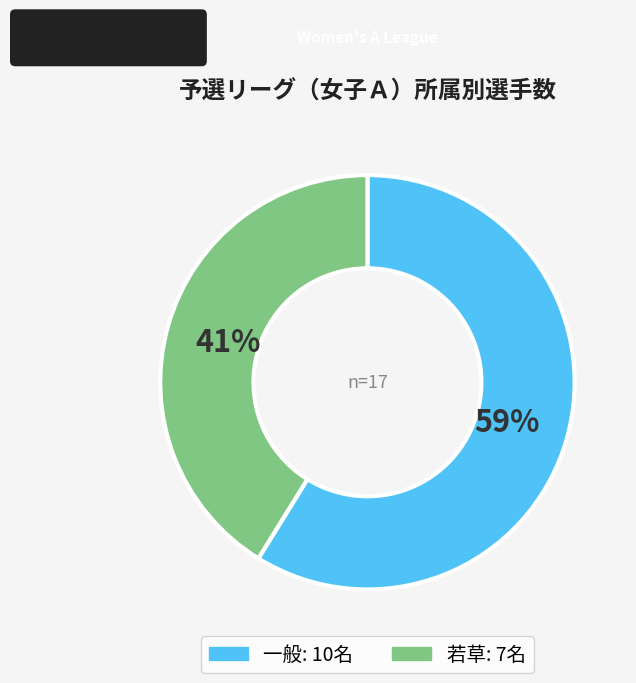

To the nearest percent, what is the combined percentage of 一般 and 若草?

100%